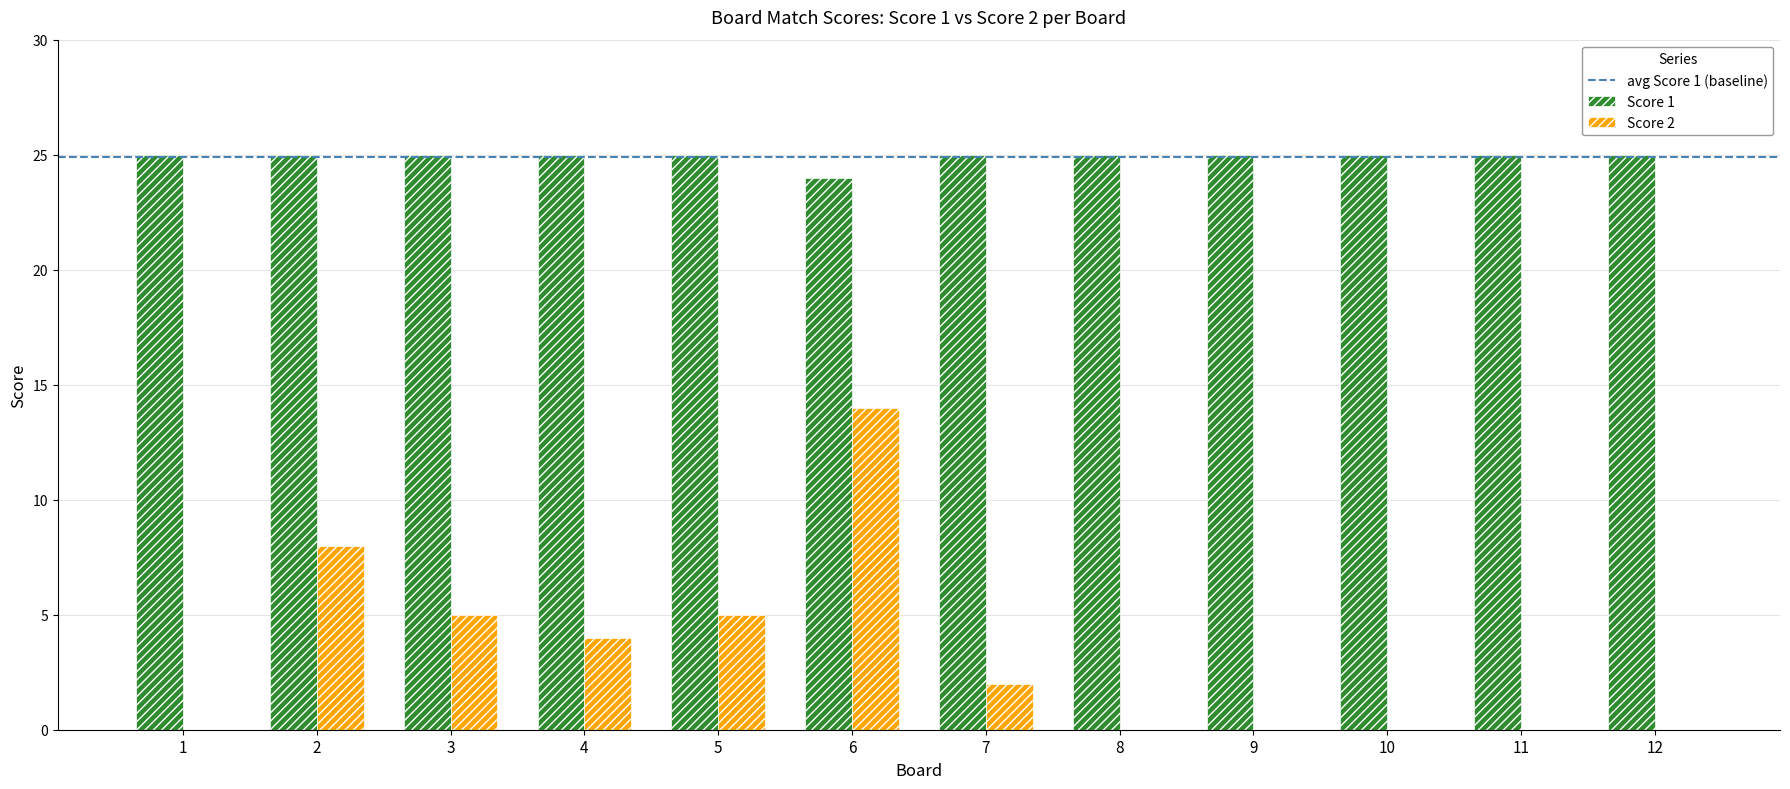

The value of Score 2 at 10 is 7. True or false?

False